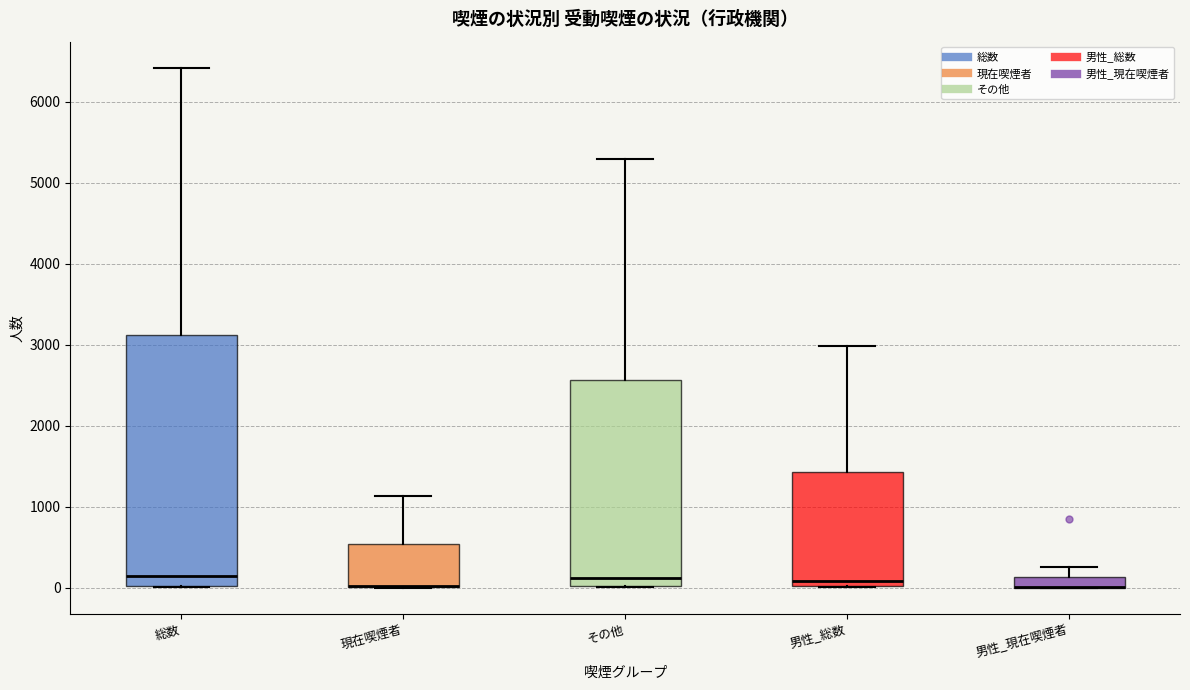

Where does the upper whisker of the box for 総数 end on the y-axis? The values are not printed on the chart, so give them approximately, as read against the axis.

6400